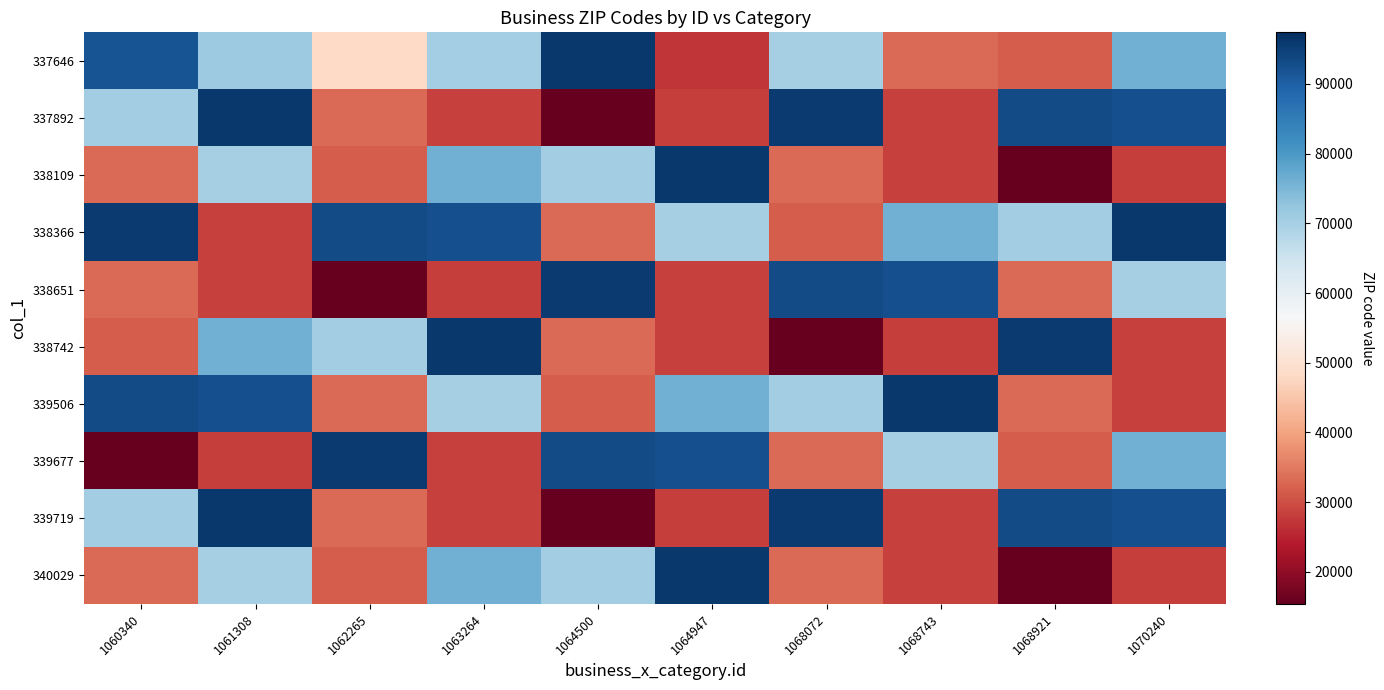

Reading left to right, what are all the values shown in this chart?

337646: 1060340=91786	1061308=71220	1062265=48081	1063264=70458	1064500=96001	1064947=27215	1068072=70130	1068743=33027	1068921=31706	1070240=76137
337892: 1060340=70809	1061308=95816	1062265=33324	1063264=28227	1064500=15401	1064947=28052	1068072=95667	1068743=28269	1068921=93003	1070240=92506
338109: 1060340=33027	1061308=70130	1062265=31706	1063264=76137	1064500=70809	1064947=95816	1068072=33324	1068743=28227	1068921=15401	1070240=28052
338366: 1060340=95667	1061308=28269	1062265=93003	1063264=92506	1064500=33027	1064947=70130	1068072=31706	1068743=76137	1068921=70809	1070240=95816
338651: 1060340=33324	1061308=28227	1062265=15401	1063264=28052	1064500=95667	1064947=28269	1068072=93003	1068743=92506	1068921=33027	1070240=70130
338742: 1060340=31706	1061308=76137	1062265=70809	1063264=95816	1064500=33324	1064947=28227	1068072=15401	1068743=28052	1068921=95667	1070240=28269
339506: 1060340=93003	1061308=92506	1062265=33027	1063264=70130	1064500=31706	1064947=76137	1068072=70809	1068743=95816	1068921=33324	1070240=28227
339677: 1060340=15401	1061308=28052	1062265=95667	1063264=28269	1064500=93003	1064947=92506	1068072=33027	1068743=70130	1068921=31706	1070240=76137
339719: 1060340=70809	1061308=95816	1062265=33324	1063264=28227	1064500=15401	1064947=28052	1068072=95667	1068743=28269	1068921=93003	1070240=92506
340029: 1060340=33027	1061308=70130	1062265=31706	1063264=76137	1064500=70809	1064947=95816	1068072=33324	1068743=28227	1068921=15401	1070240=28052